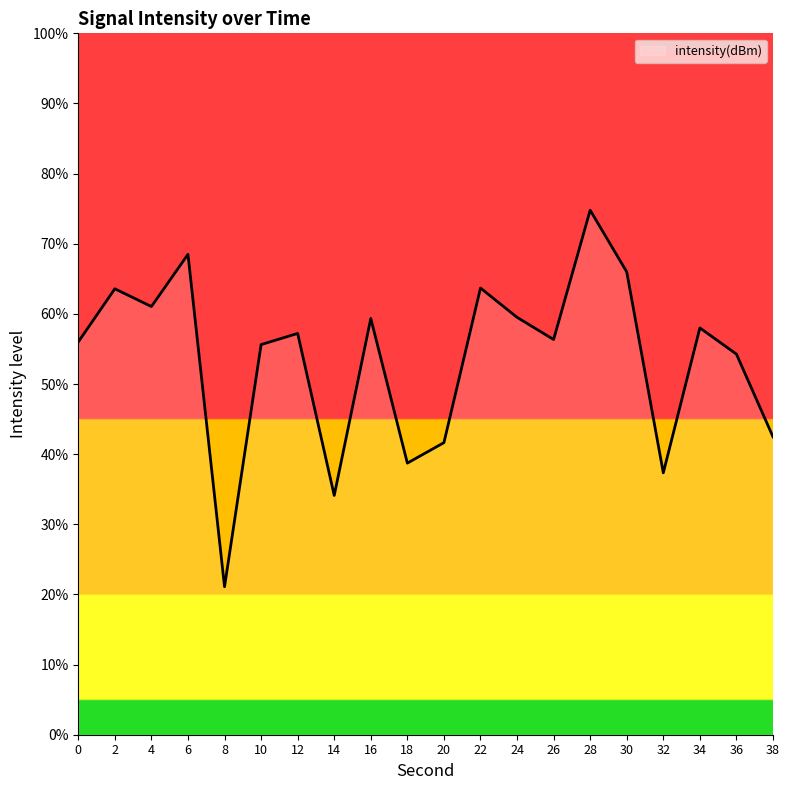

True or false: the data shows 32.2 at 36.

False